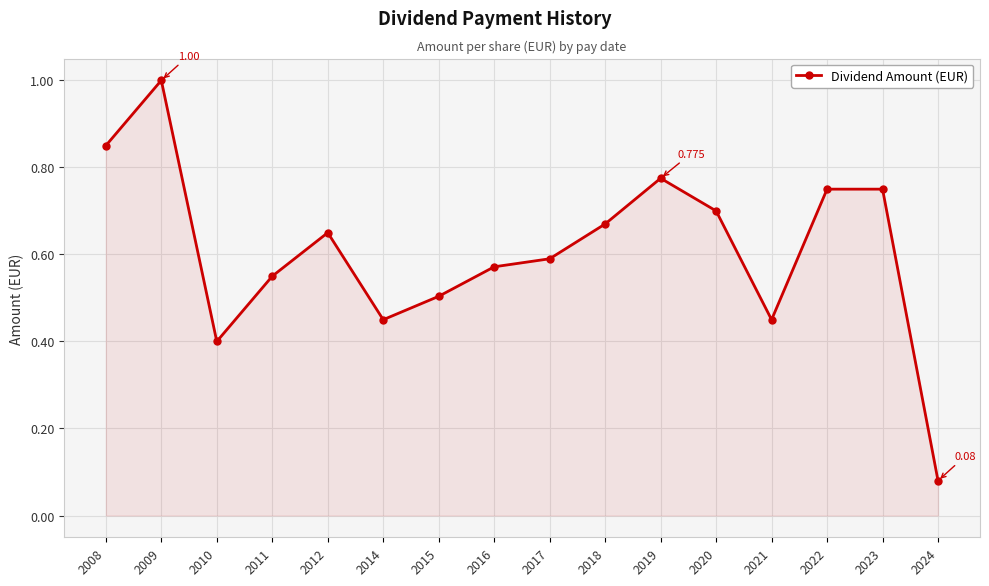

How many points are lower than both their immediate neighbors (excluding endpoints)?

3